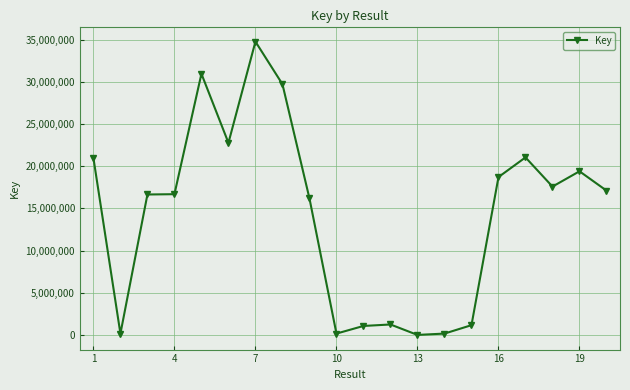

What is the difference between the maximum and minimum values?

34748107